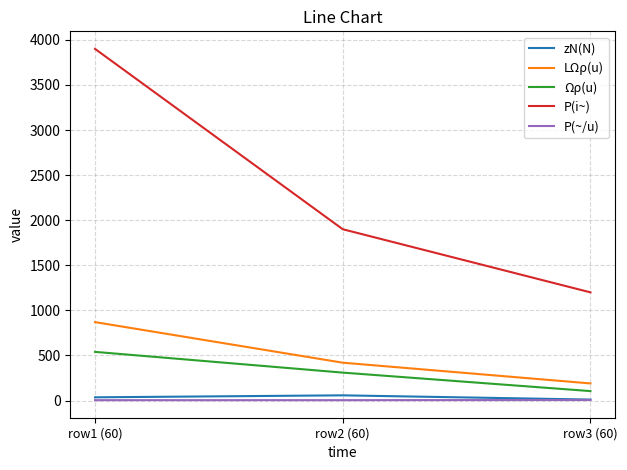

At which category is the sum across all series the highest?

row1 (60)